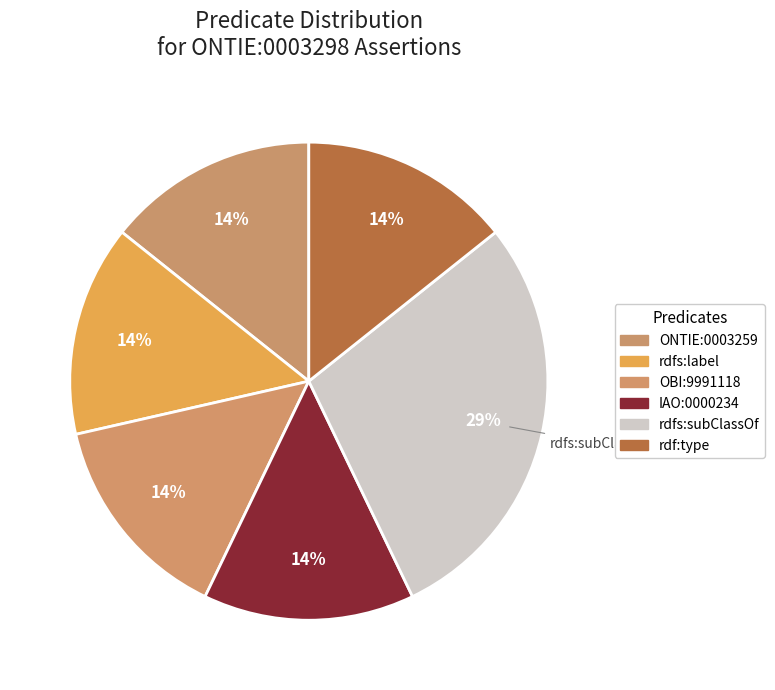

How many slices are in this pie chart?

6